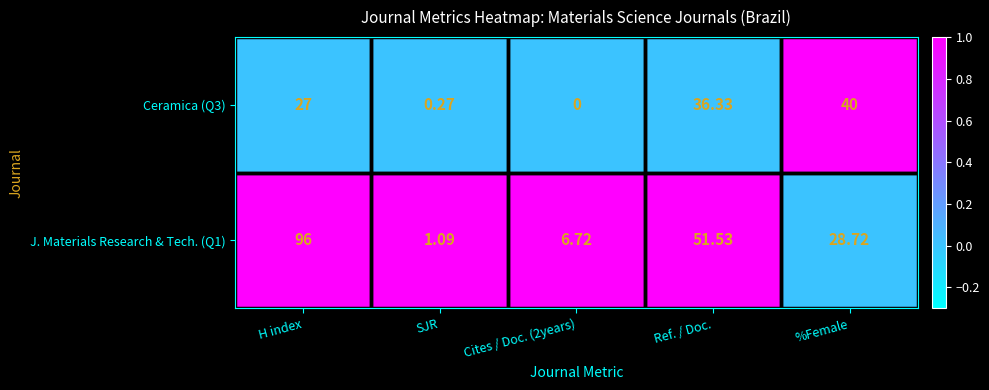

Which category has the highest value across all series?

H index